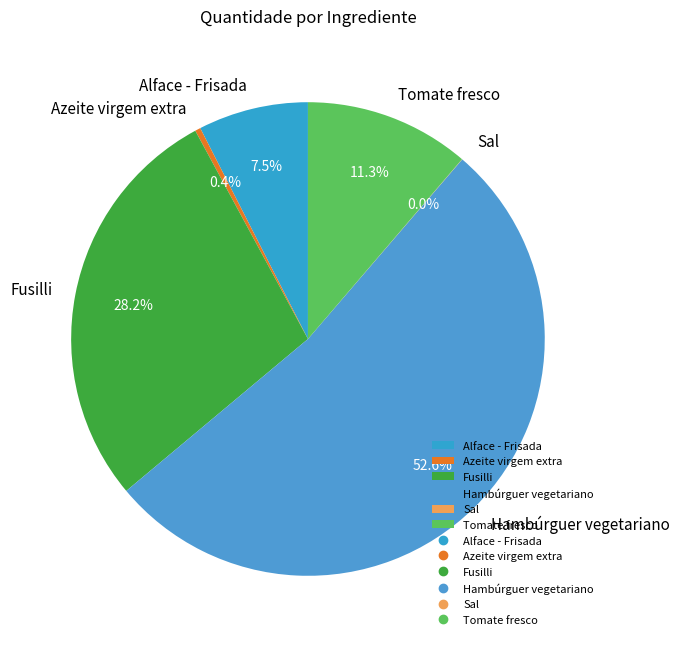

To the nearest percent, what percentage of the pie is Hambúrguer vegetariano?

53%